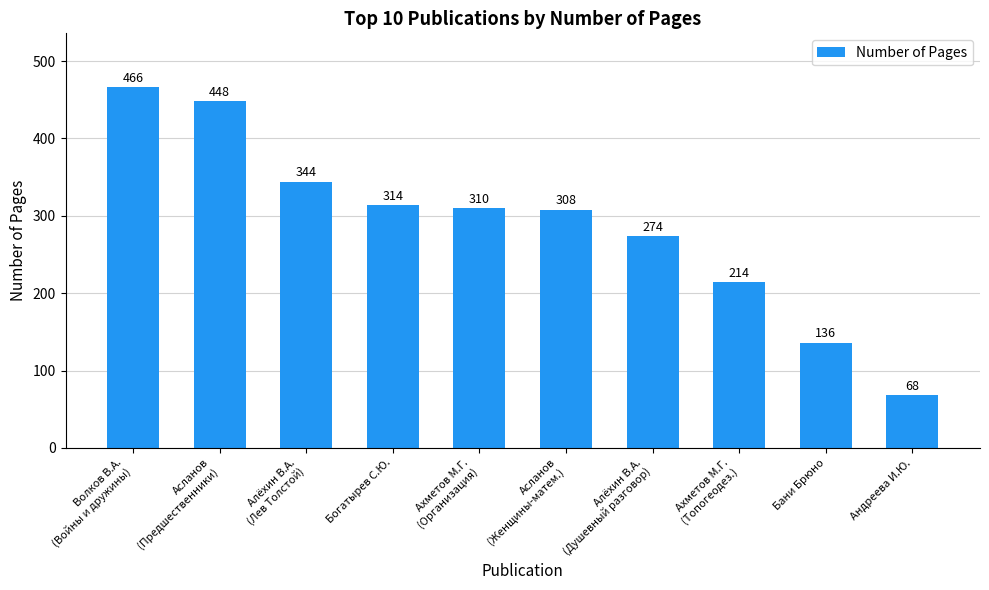

True or false: the data shows 466 at Волков В.А.
(Войны и дружины).

True